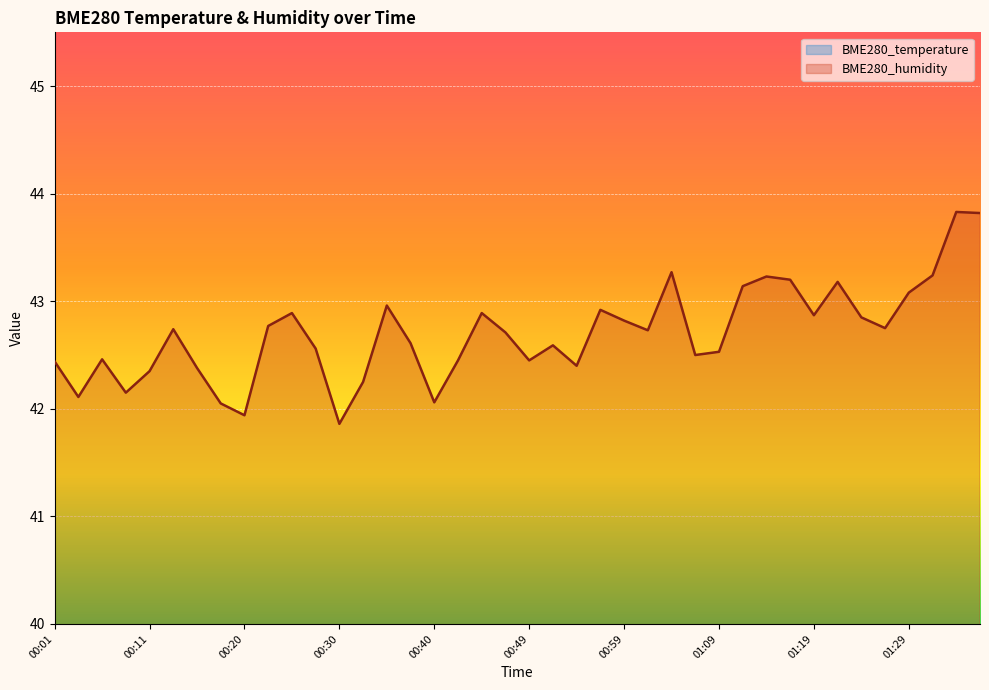

Which has a higher value, 00:54 or 00:57?

00:54